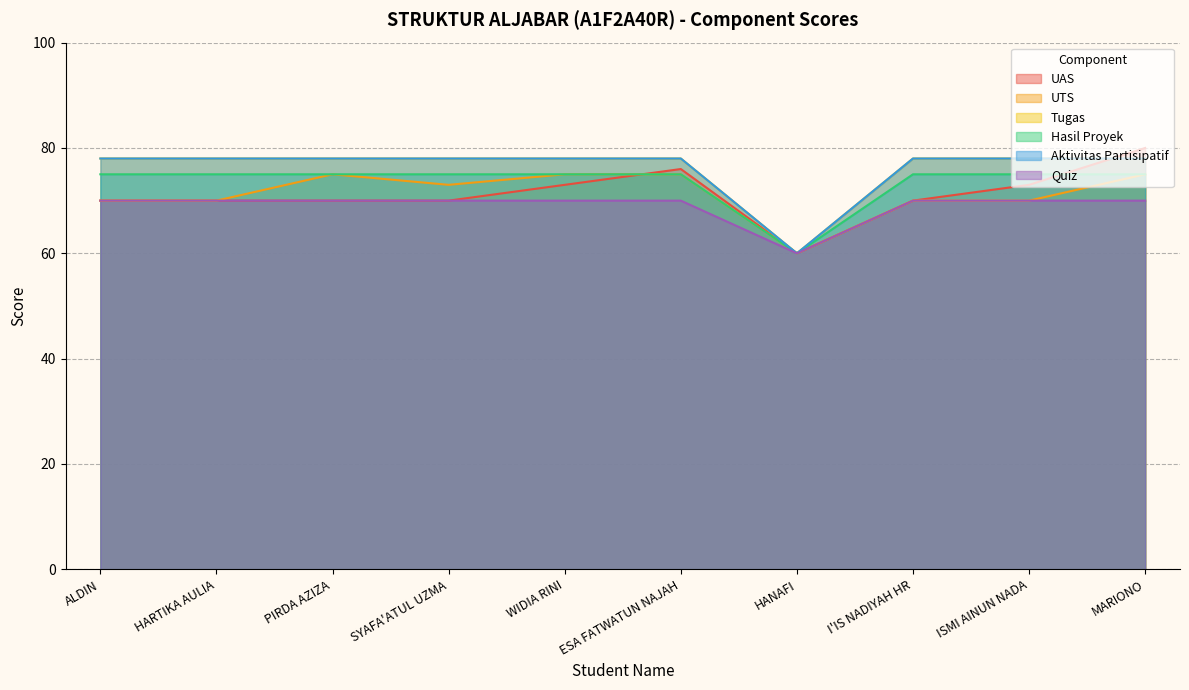

Rank the series at ISMI AINUN NADA from lowest to highest value.

UTS, Quiz, UAS, Hasil Proyek, Tugas, Aktivitas Partisipatif